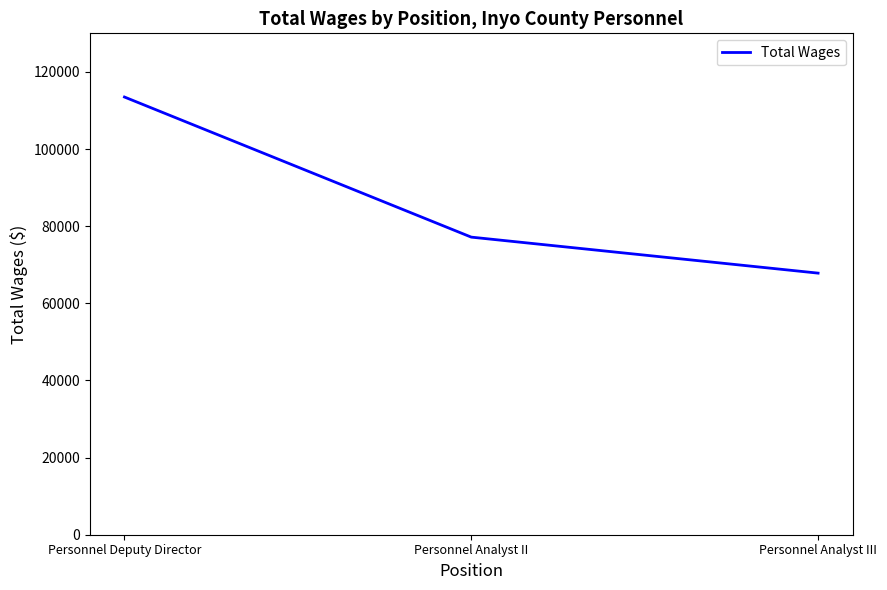

Reading left to right, transcribe all the data shown in this chart.

Personnel Deputy Director=113487	Personnel Analyst II=77160	Personnel Analyst III=67826